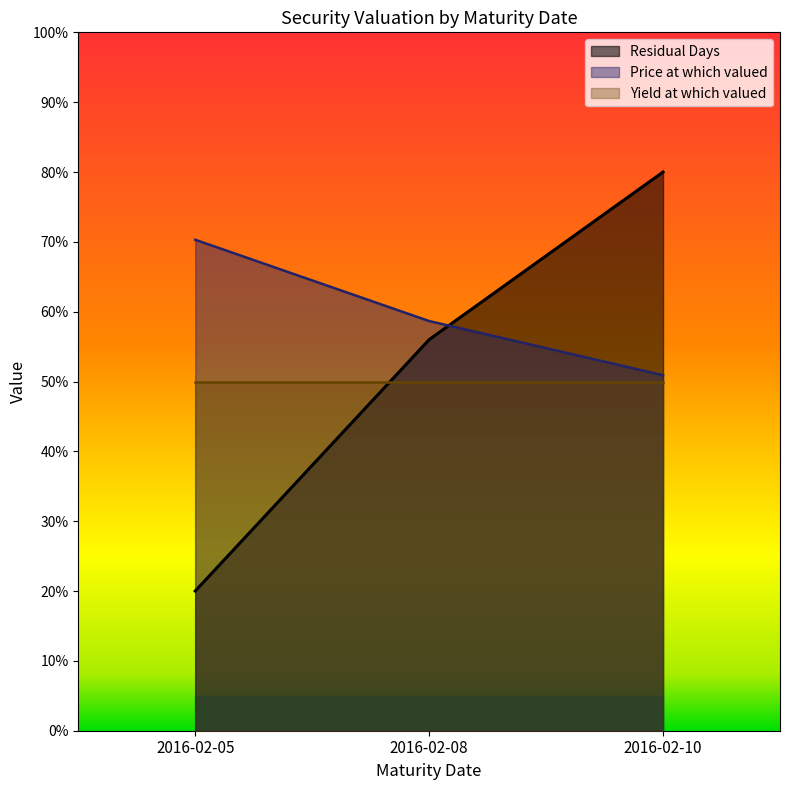

How many categories are shown in the chart?

3